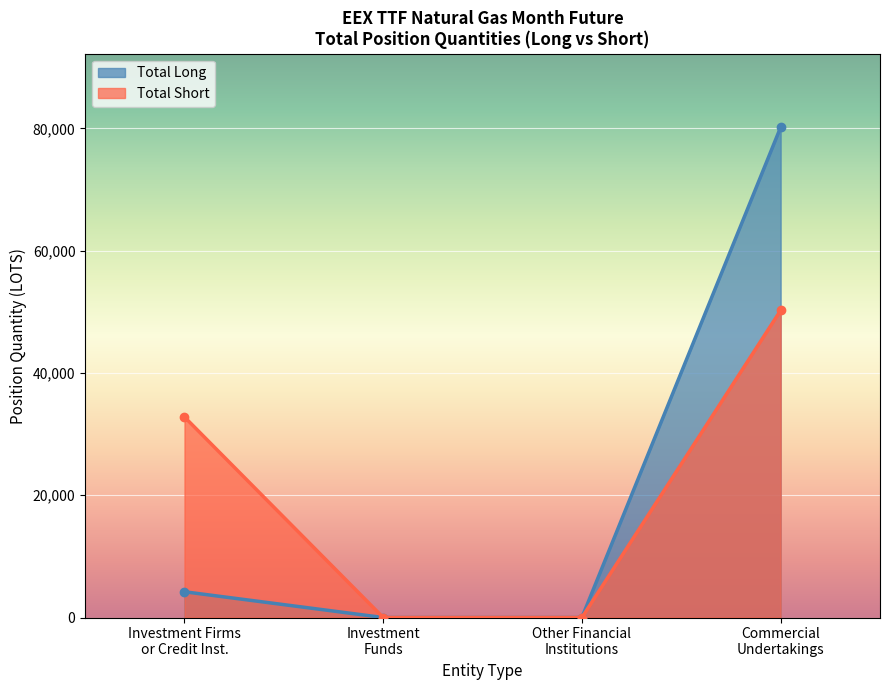

What is the label of the 1st point from the right?

Commercial
Undertakings